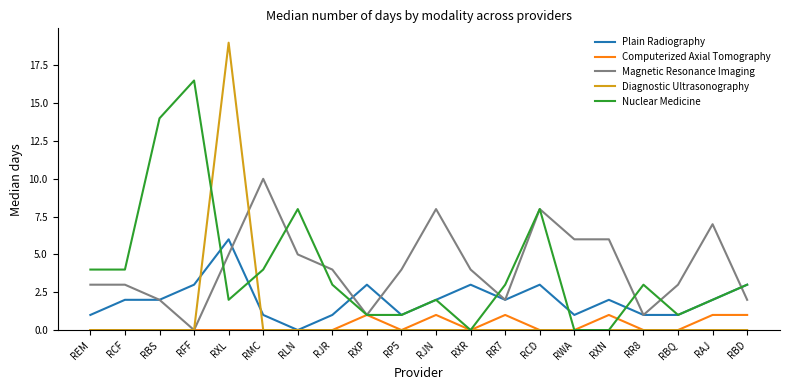

Which series has the widest spread of values?

Diagnostic Ultrasonography